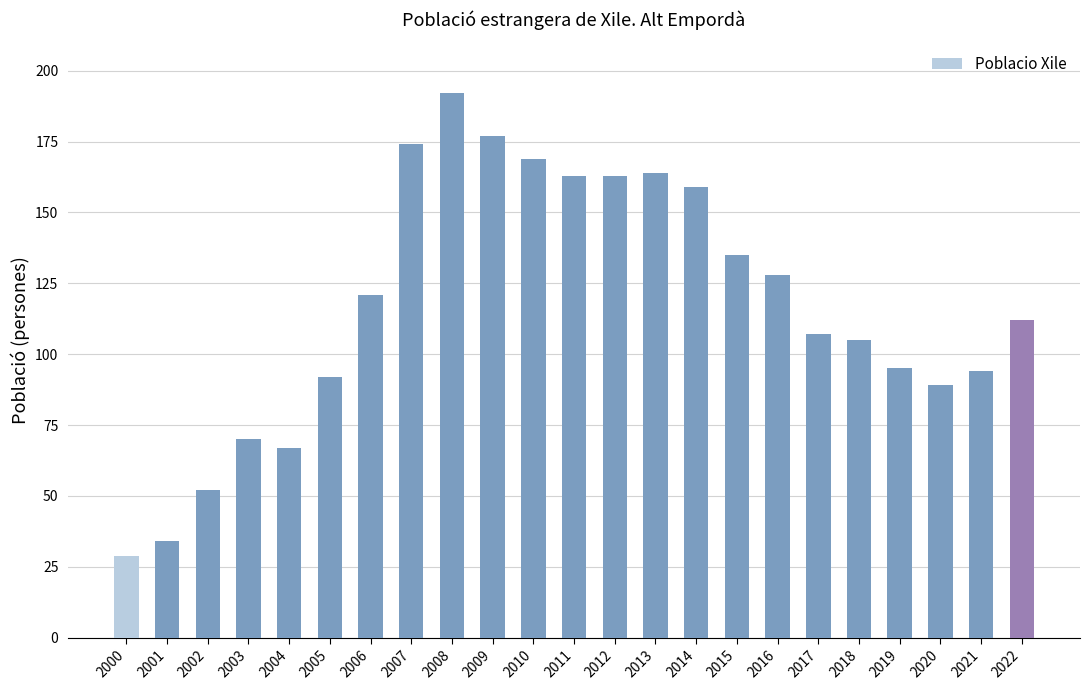

Reading left to right, list all the values displayed in this chart.

2000=29	2001=34	2002=52	2003=70	2004=67	2005=92	2006=121	2007=174	2008=192	2009=177	2010=169	2011=163	2012=163	2013=164	2014=159	2015=135	2016=128	2017=107	2018=105	2019=95	2020=89	2021=94	2022=112